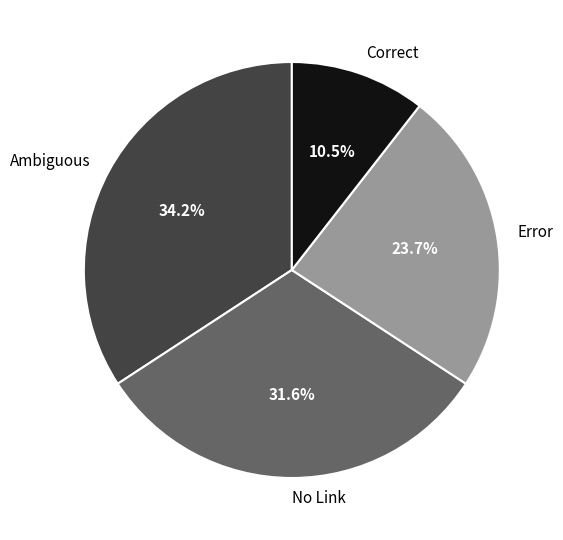

What is the smallest slice in the pie chart?

Correct